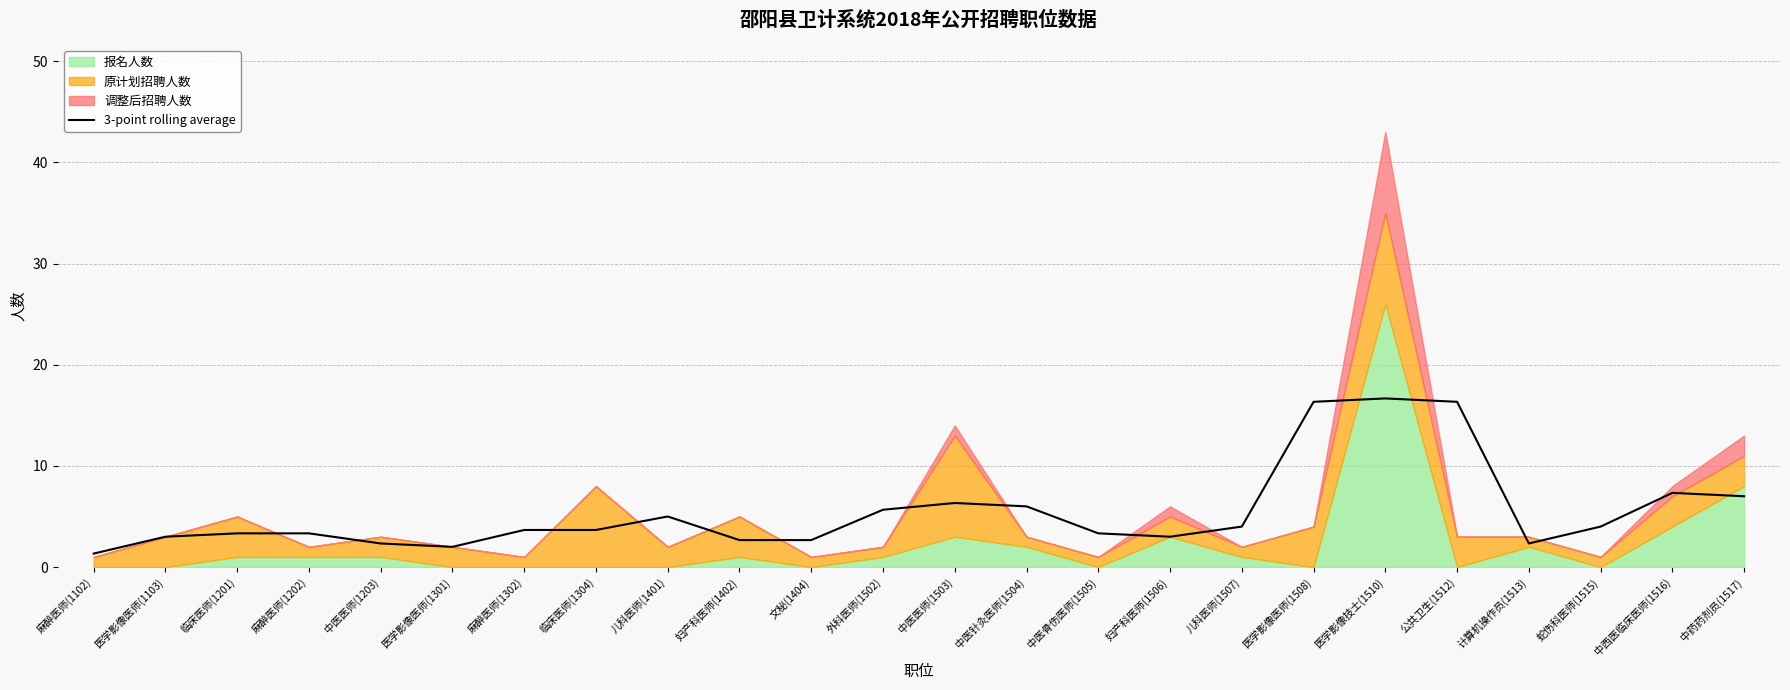

True or false: there are more than 1 points higher than both neighbors.

True